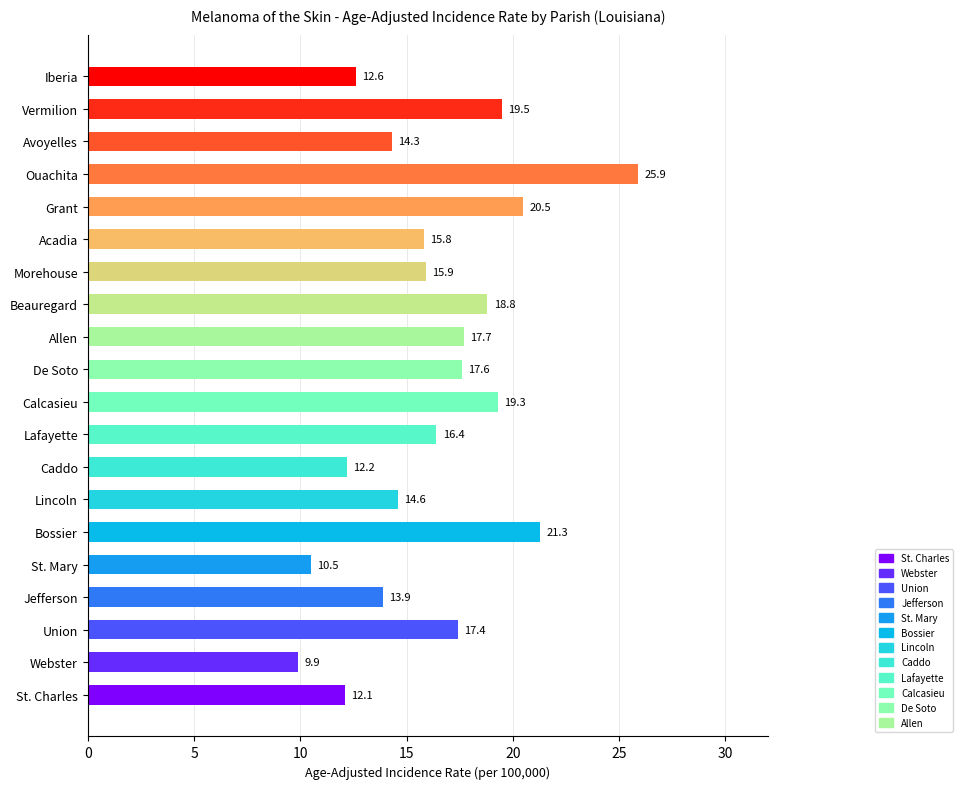

Is it true that the value at St. Charles is 4.5?

False